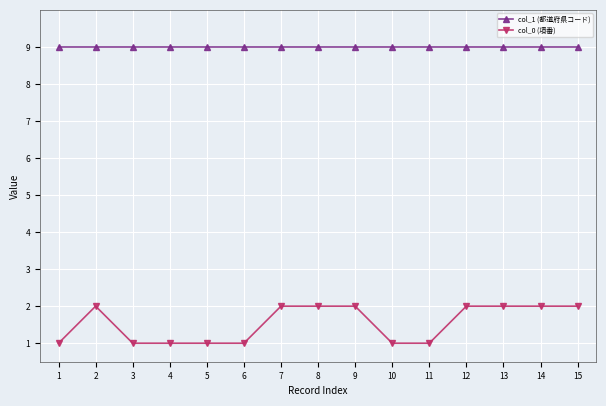

Rank the series at 8 from highest to lowest value.

col_1 (都道府県コード), col_0 (項番)